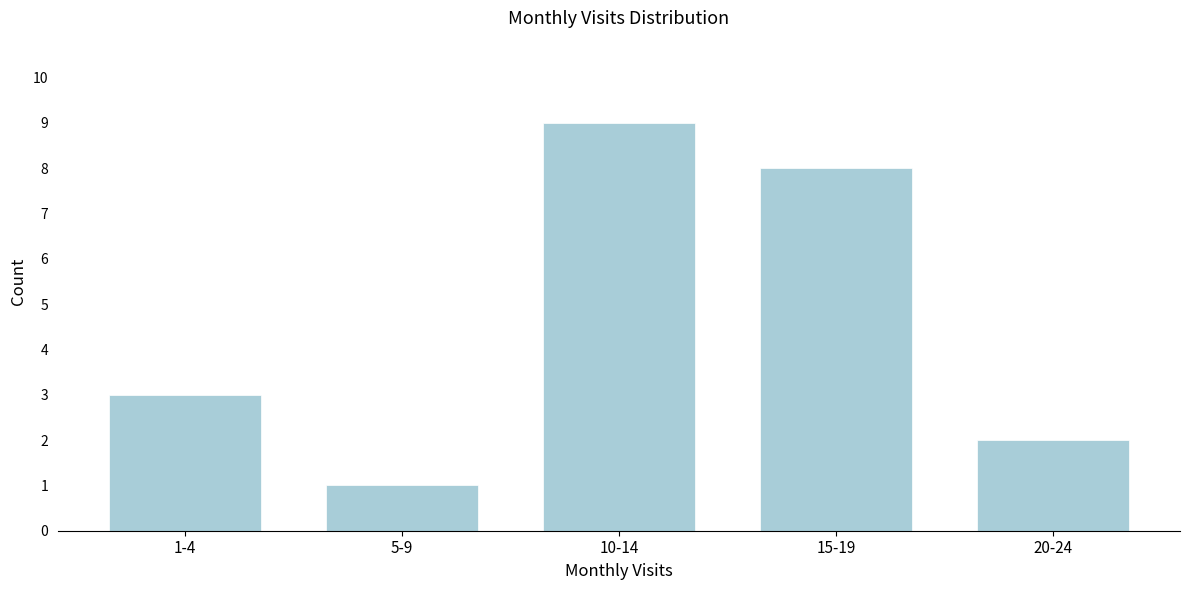

Reading left to right, extract all data points from this chart.

3	1	9	8	2